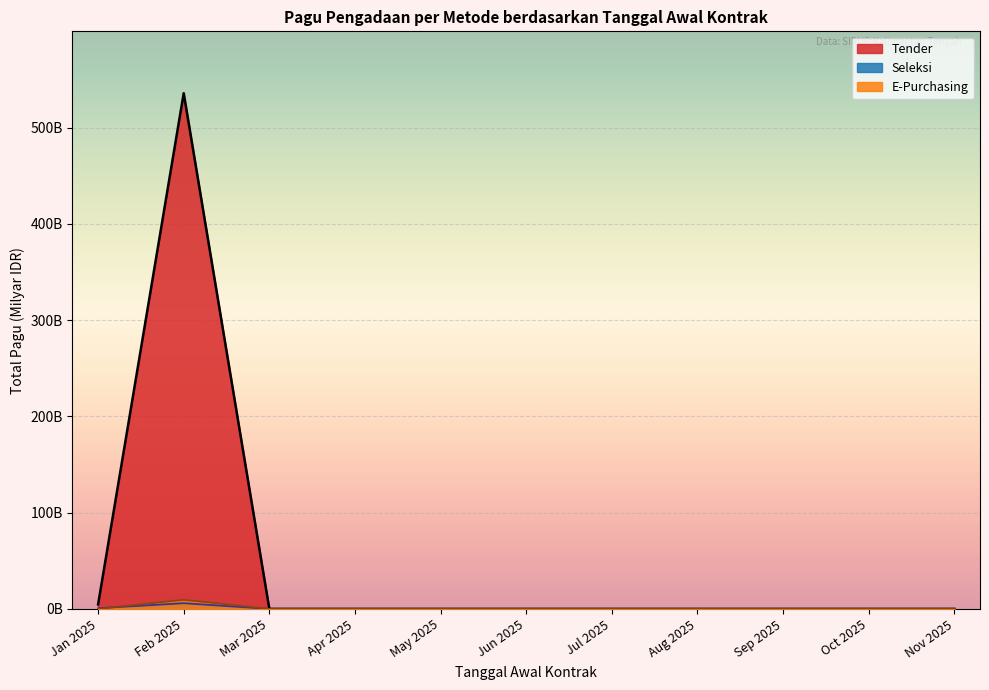

The value of Tender (line) at Oct 2025 is 0.0. True or false?

True